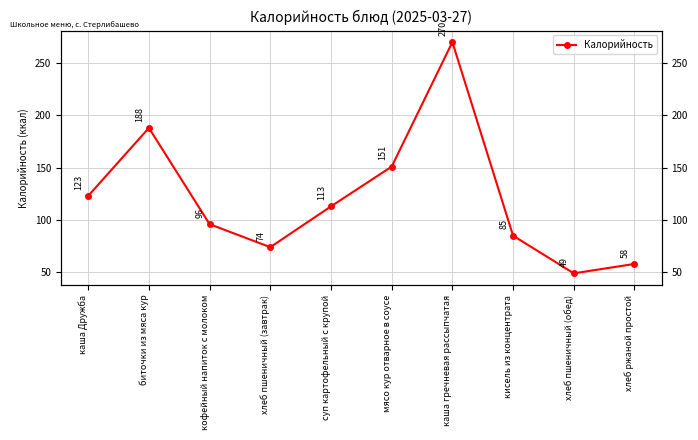

List the labels in order of value, smallest first.

хлеб пшеничный (обед), хлеб ржаной простой, хлеб пшеничный (завтрак), кисель из концентрата, кофейный напиток с молоком, суп картофельный с крупой, каша Дружба, мясо кур отварное в соусе, биточки из мяса кур, каша гречневая рассыпчатая